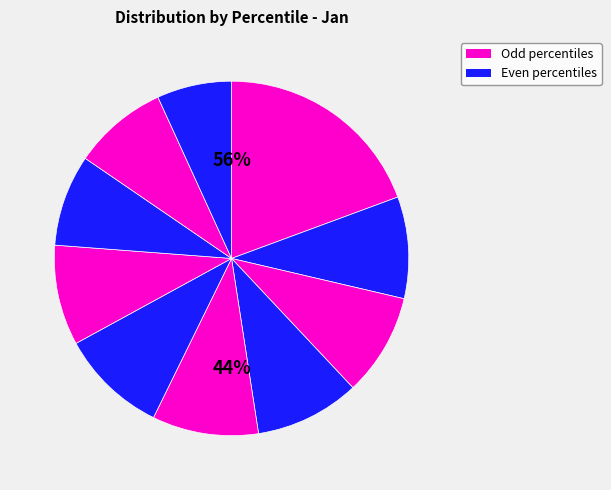

How many segments does this pie chart have?

10